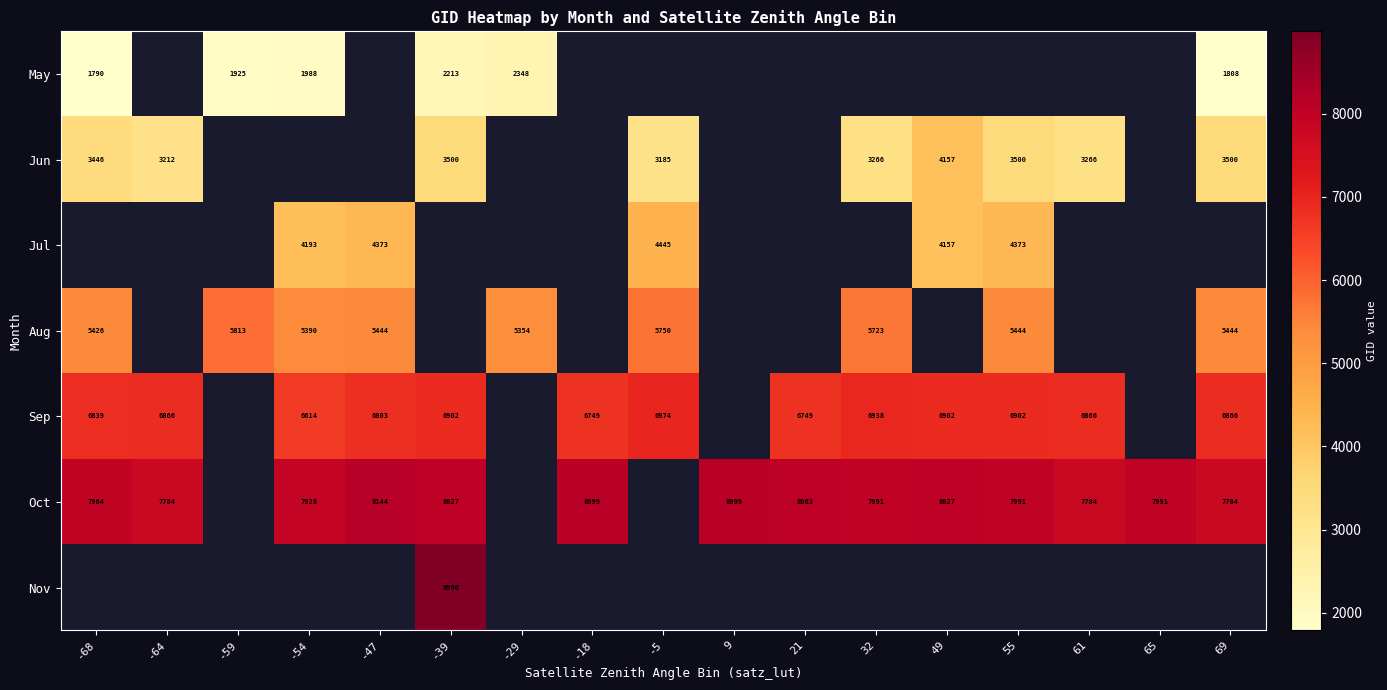

At how many categories does at least one series exceed 6277?

15